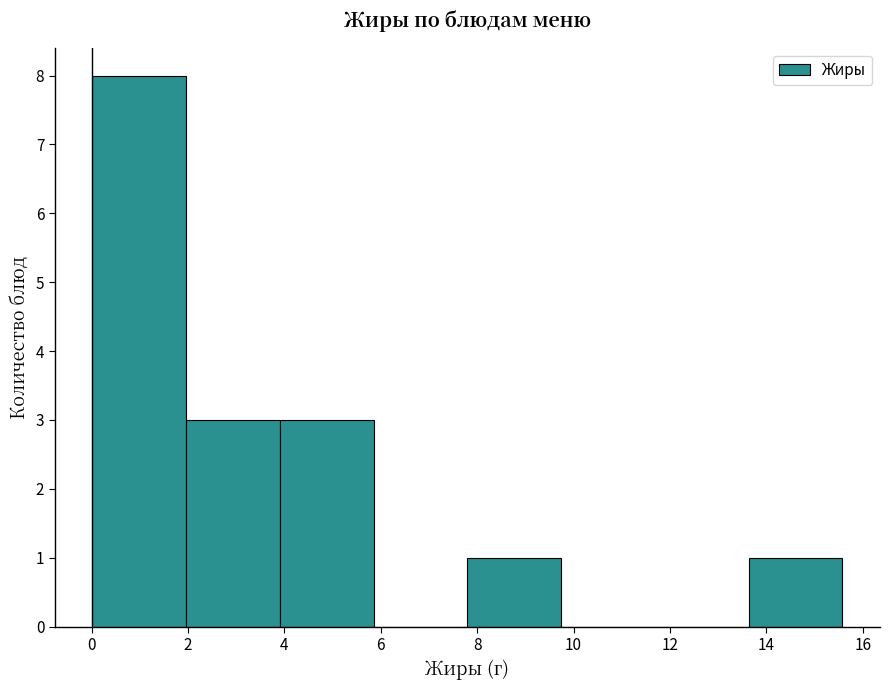

How tall is the bar that spans 4.0 to 5.8 on the x-axis? Neither the bar edges nor the heights are printed on the chart, so give them approximately, as read against the axes.

3